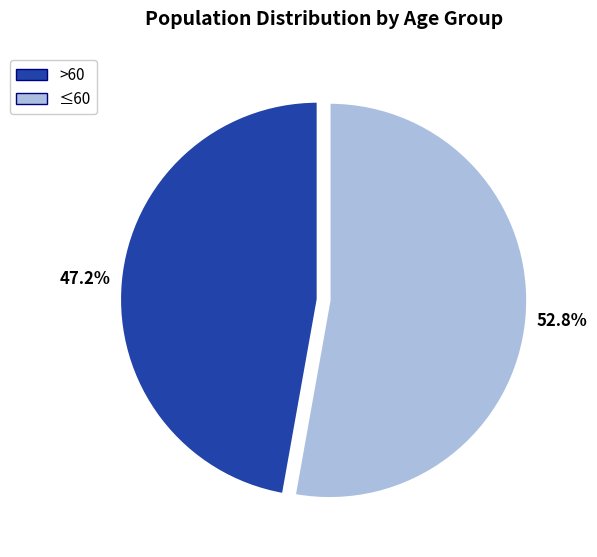

To the nearest percent, what is the average slice percentage?

50%